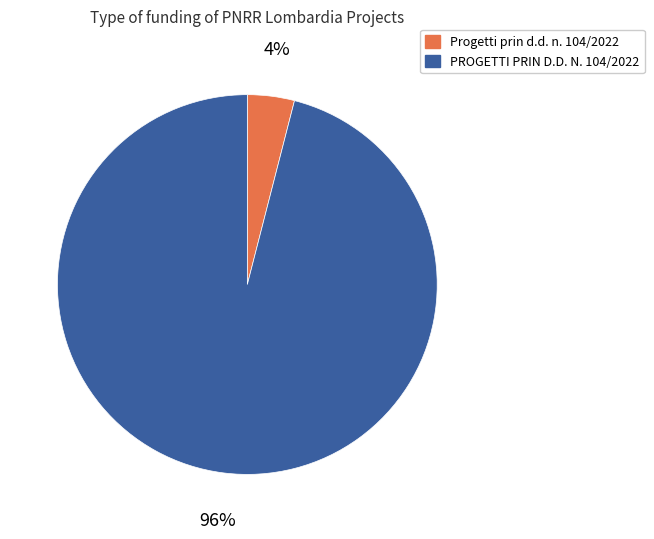

Which category has the smallest portion of the pie?

Progetti prin d.d. n. 104/2022